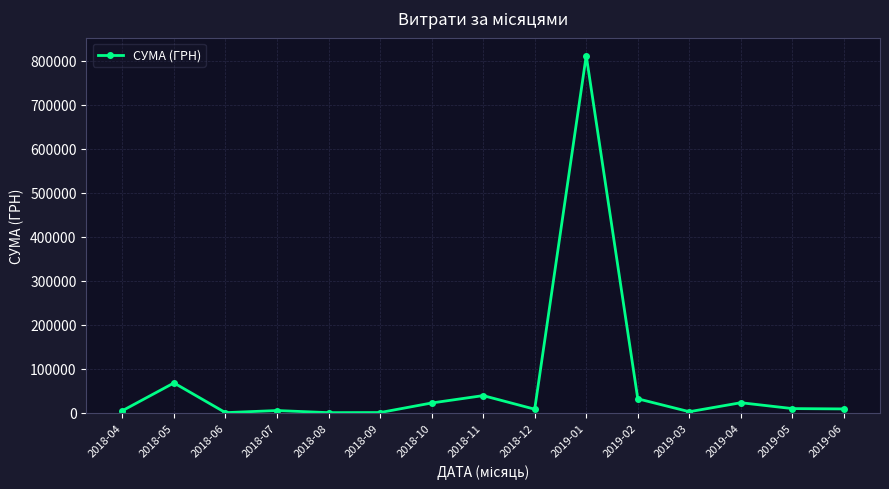

What is the label of the 1st point from the left?

2018-04